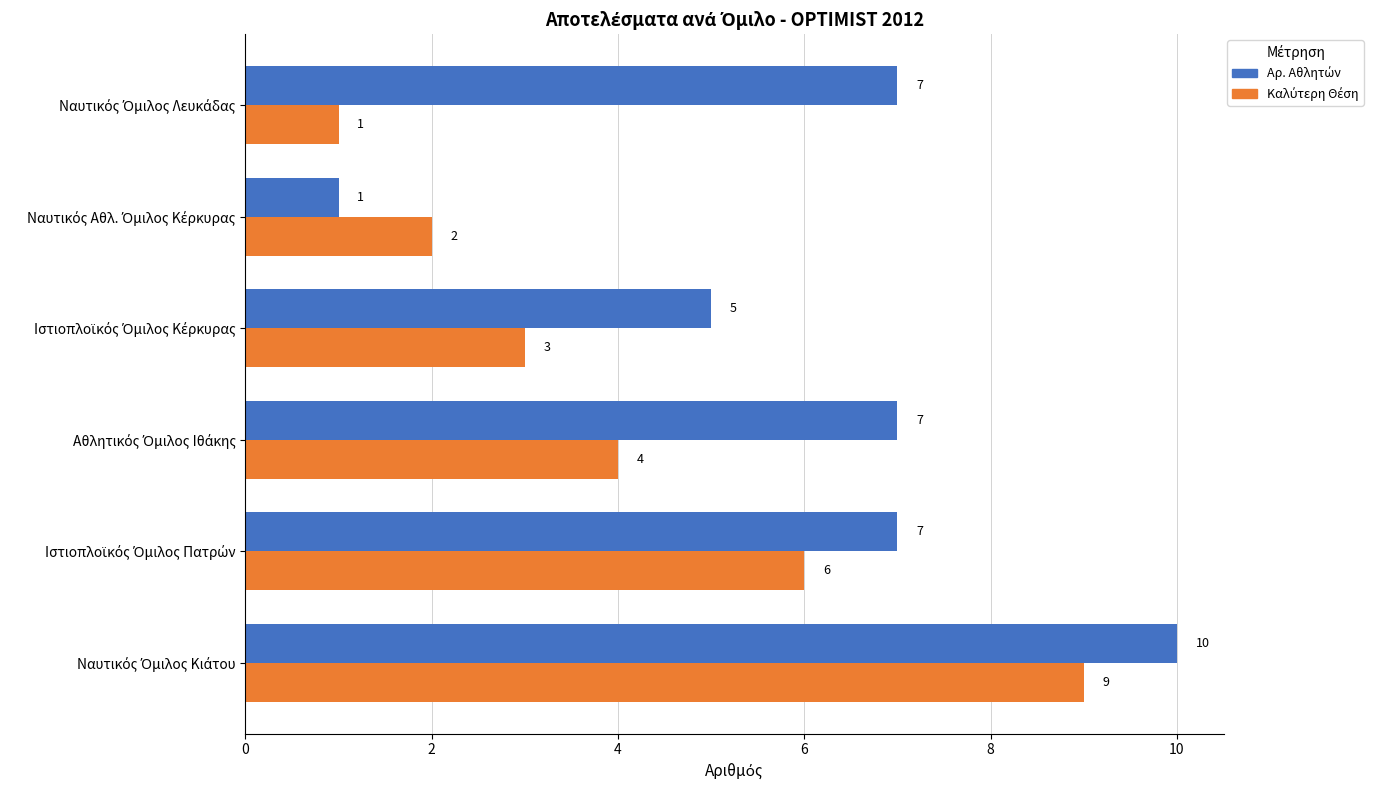

What is the maximum value shown in the chart?

10